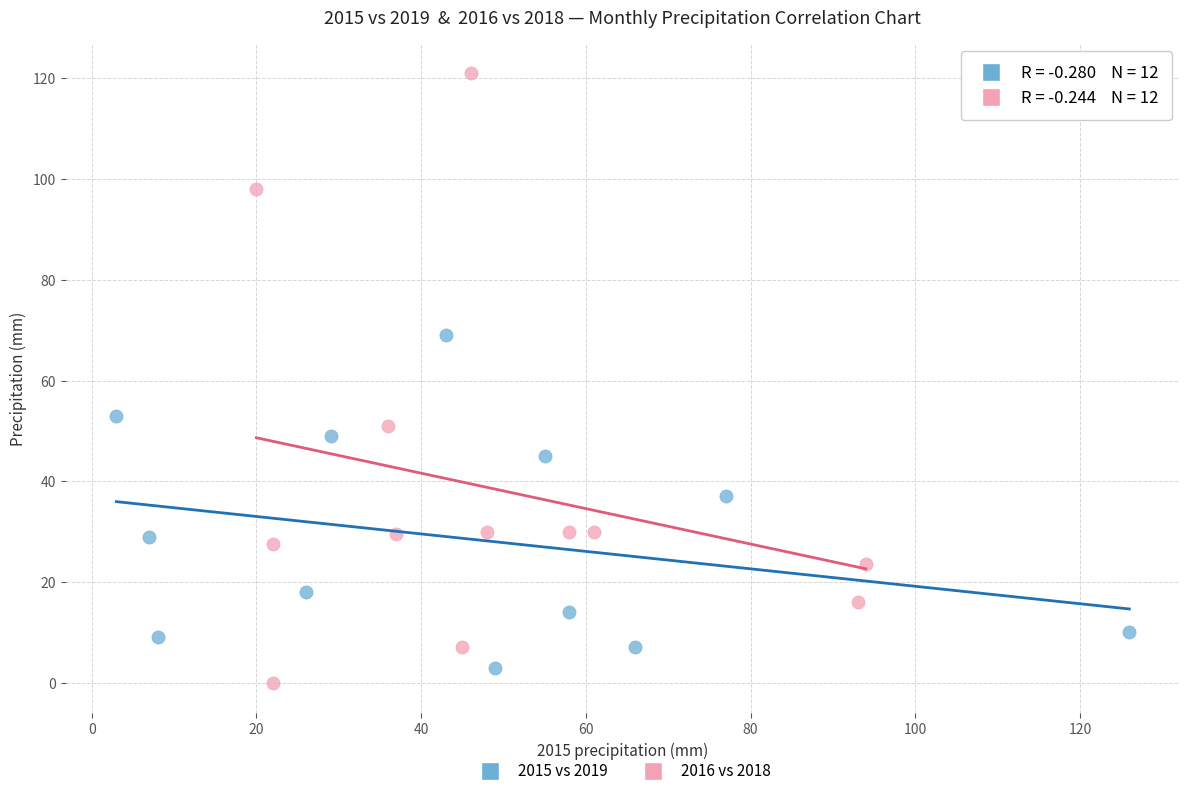

Which series has the widest spread of Y values?

2016 vs 2018